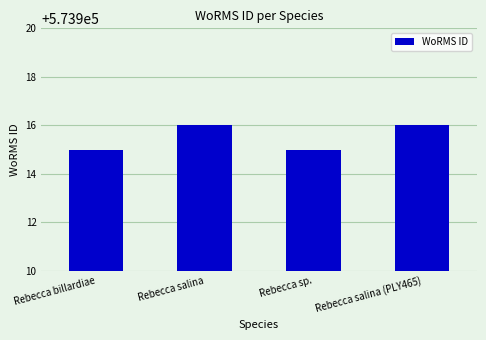

Are the bars horizontal?

No